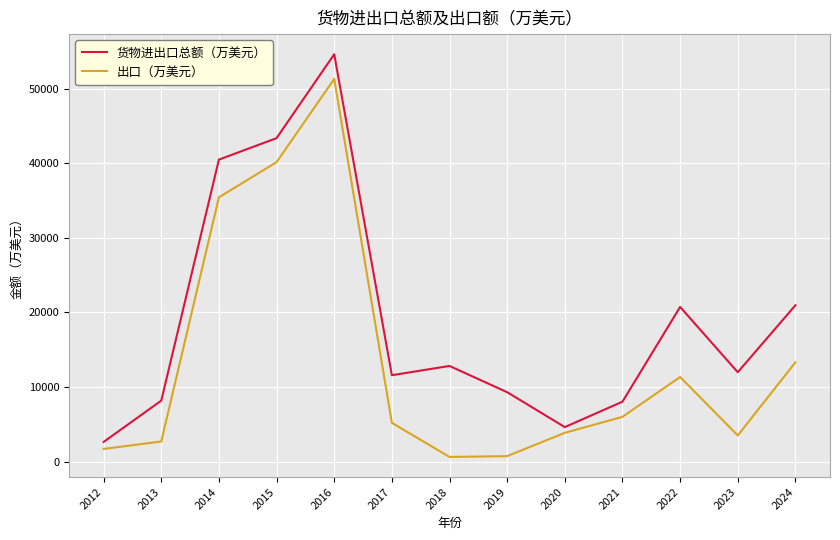

At which category is the sum across all series the highest?

2016